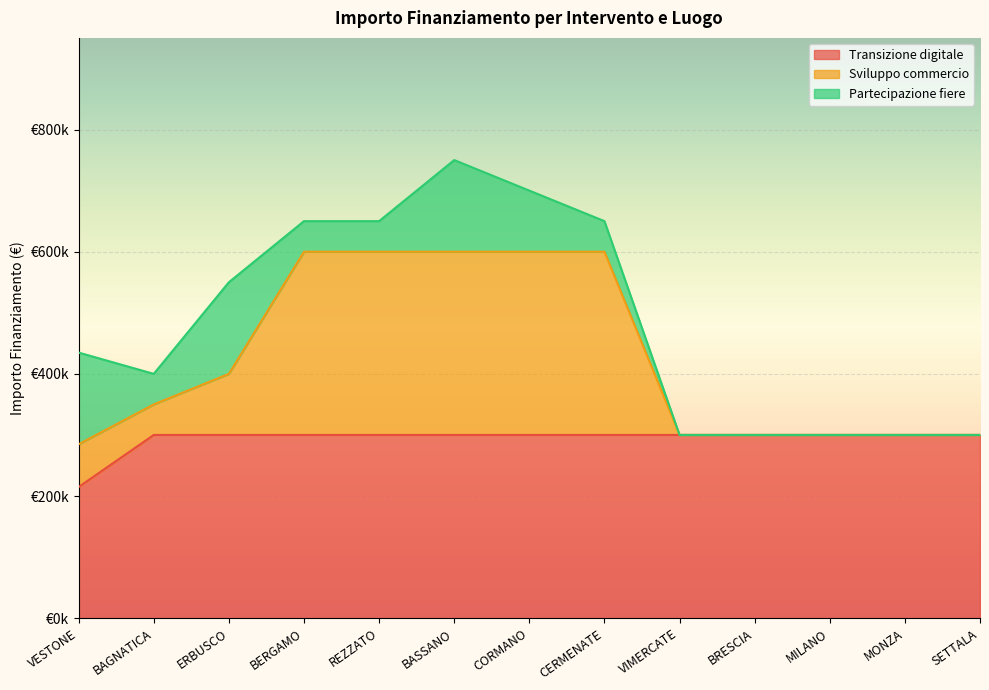

At which category is the sum across all series the highest?

BASSANO